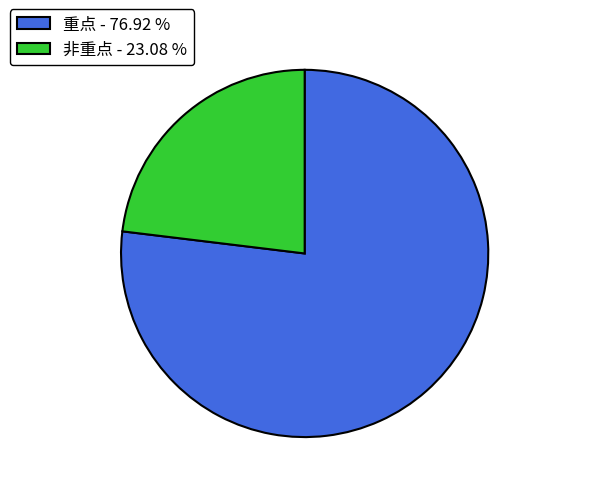

What is the smallest slice in the pie chart?

非重点